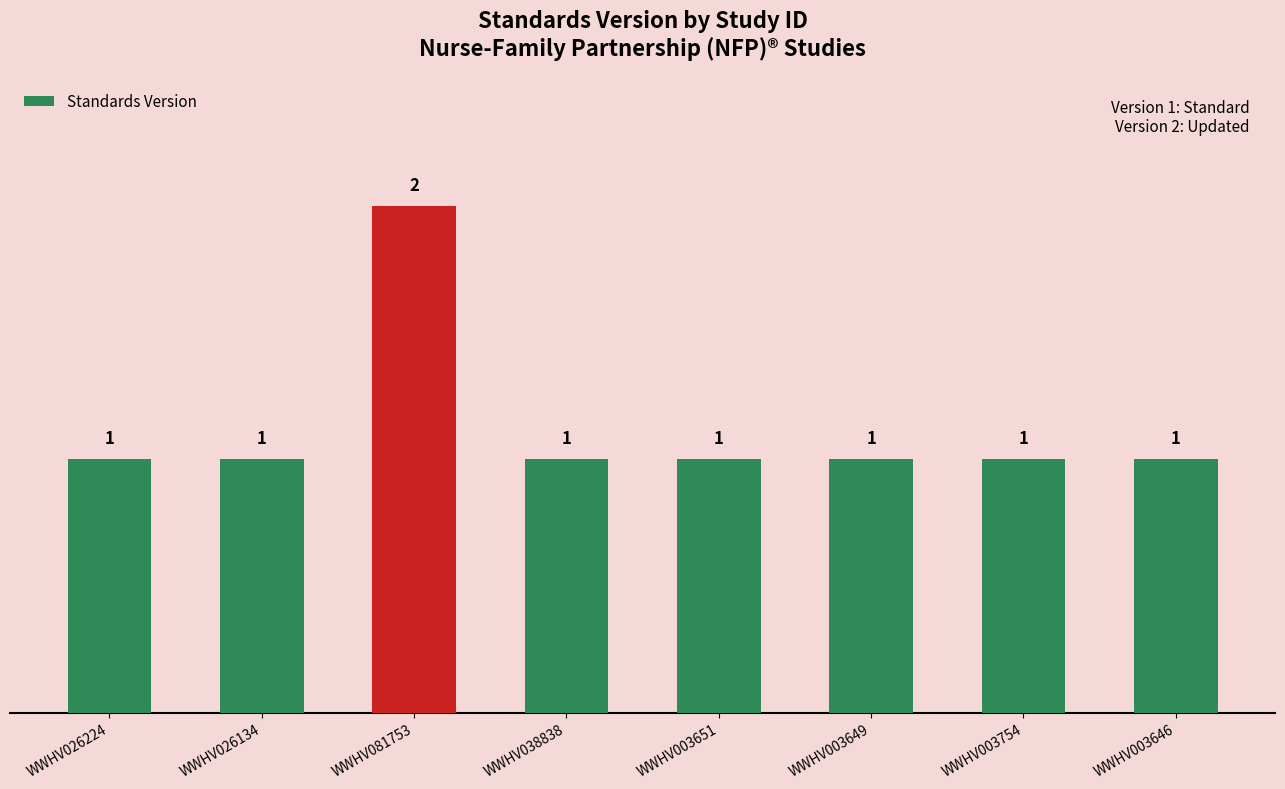

Does the chart contain stacked bars?

No